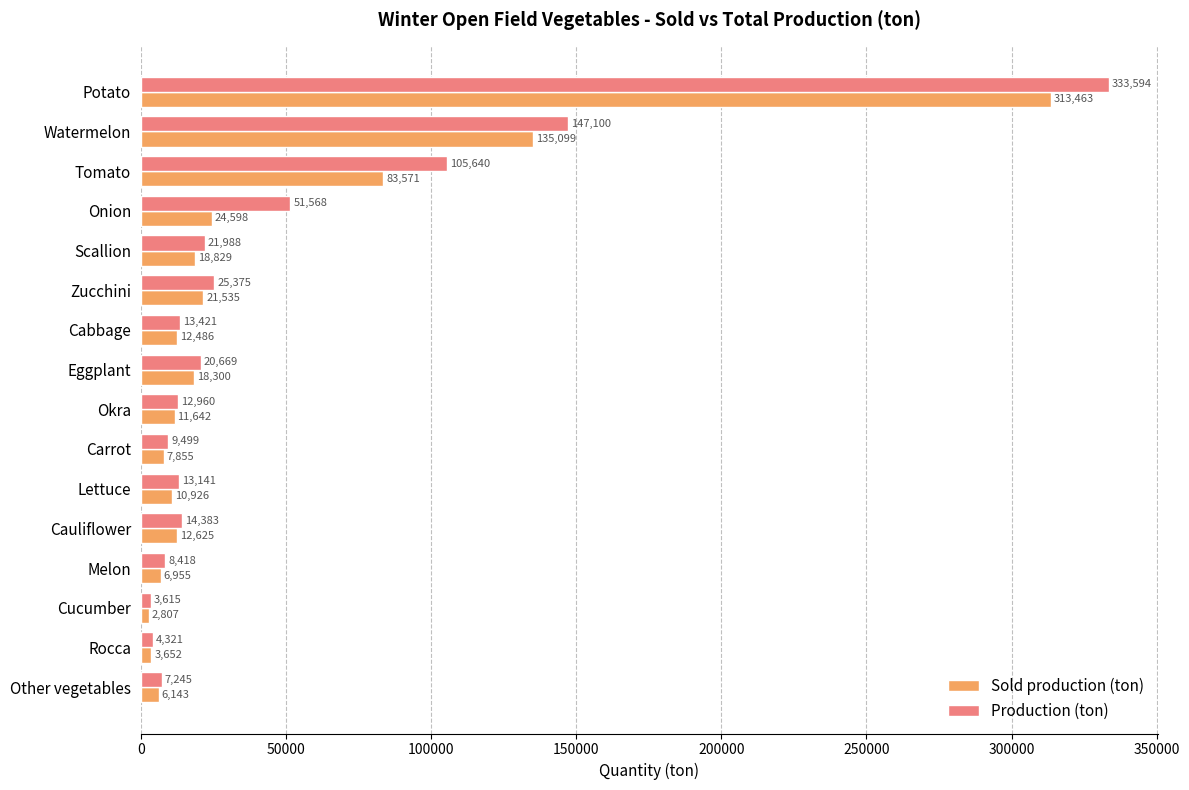

What is the highest value of the Production (ton) series?

333593.9